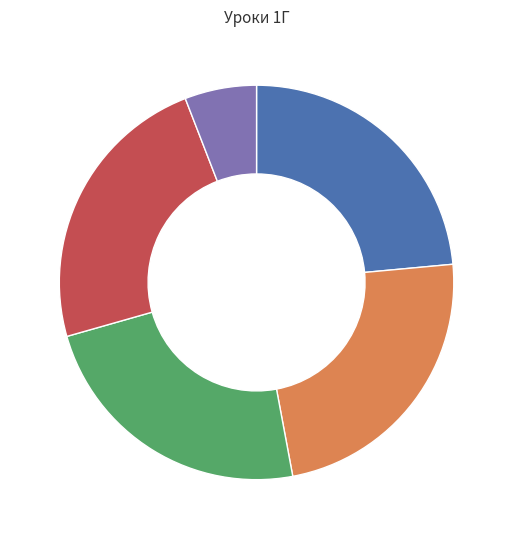

Count the number of slices in the pie.

5